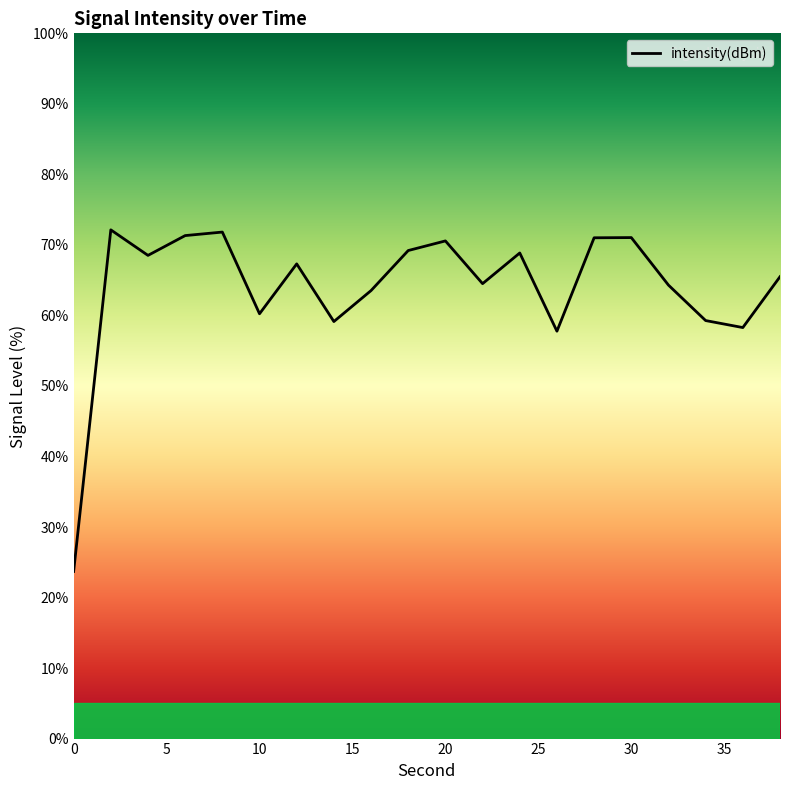

What is the difference between the maximum and minimum values?

48.4